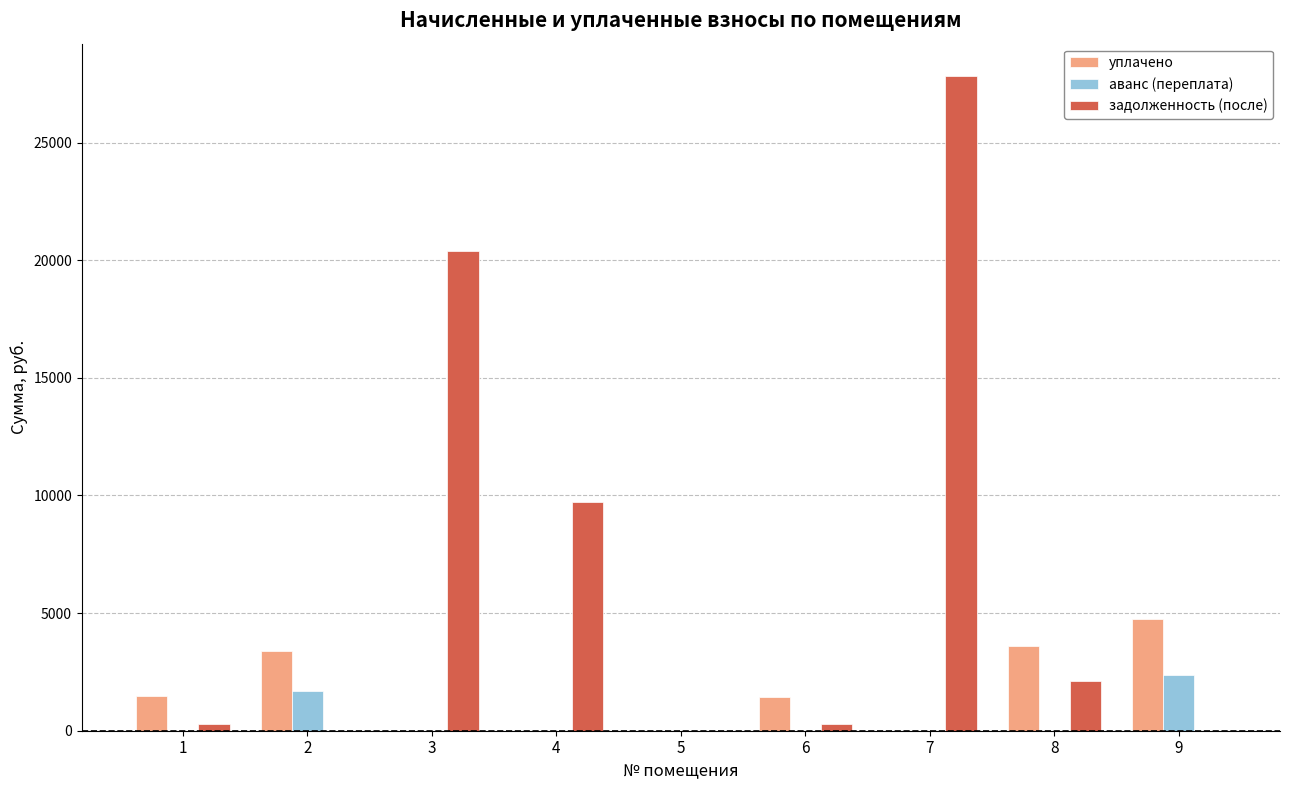

What is the sum of all аванс (переплата) values?

4075.2